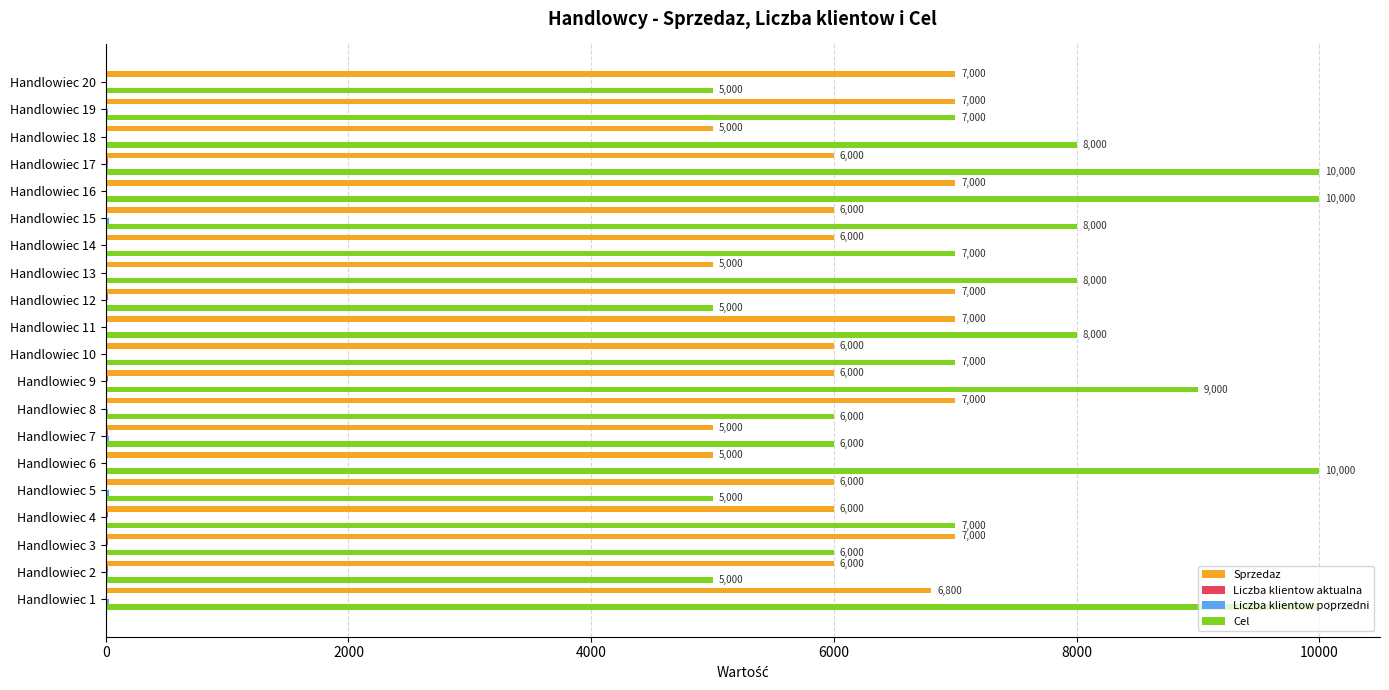

Is it true that Sprzedaz equals 6000 at Handlowiec 10?

True